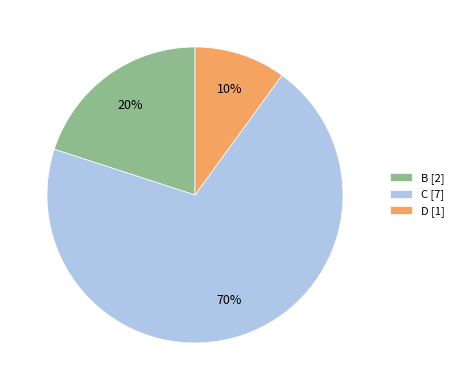

To the nearest percent, what is the difference between the B and D slice percentages?

10%